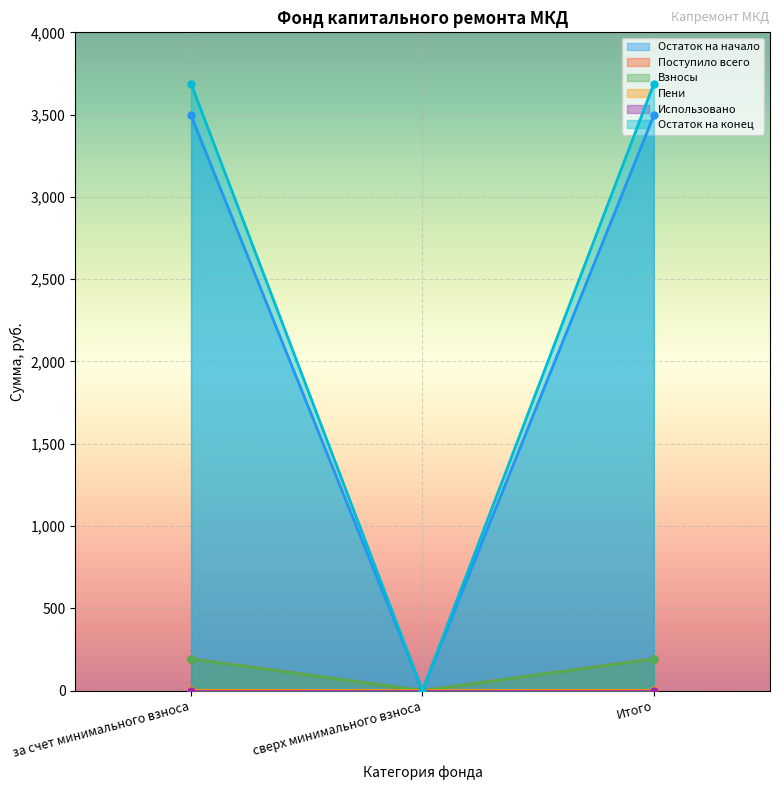

Is the value of Взносы at за счет минимального взноса greater than the value of Поступило всего at сверх минимального взноса?

Yes